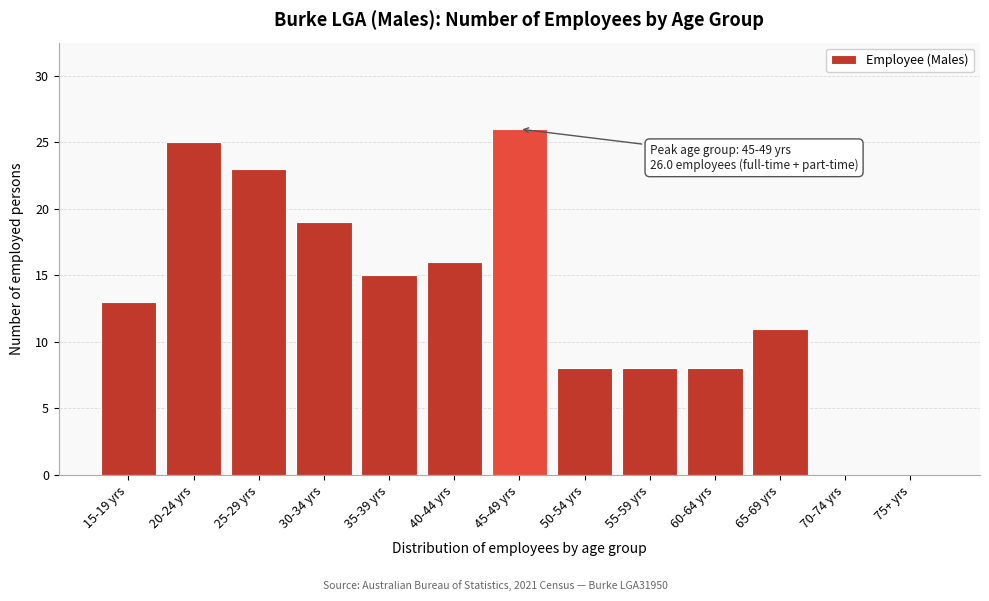

Reading left to right, what are all the values shown in this chart?

15-19 yrs=13	20-24 yrs=25	25-29 yrs=23	30-34 yrs=19	35-39 yrs=15	40-44 yrs=16	45-49 yrs=26	50-54 yrs=8	55-59 yrs=8	60-64 yrs=8	65-69 yrs=11	70-74 yrs=0	75+ yrs=0